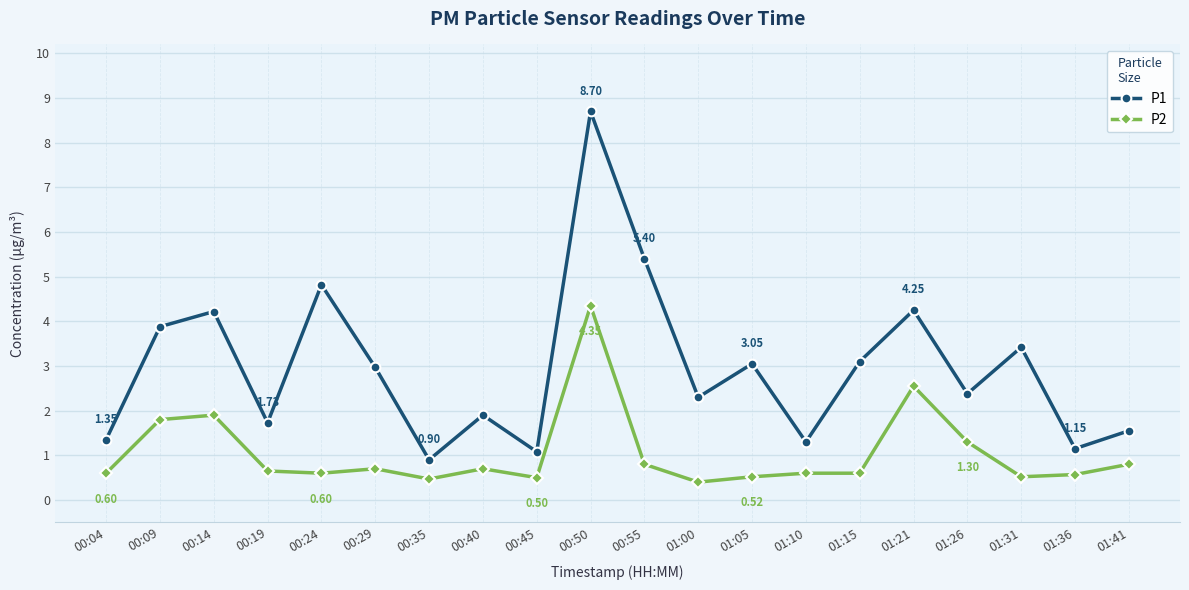

Rank the series by their maximum value, from highest to lowest.

P1, P2